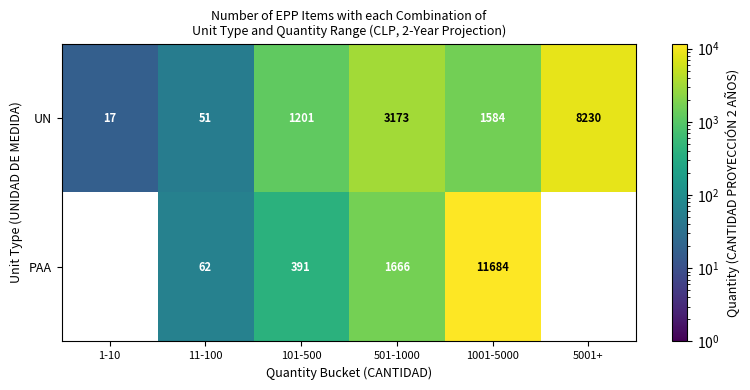

The PAA series shows 32.3 at 11-100. True or false?

False